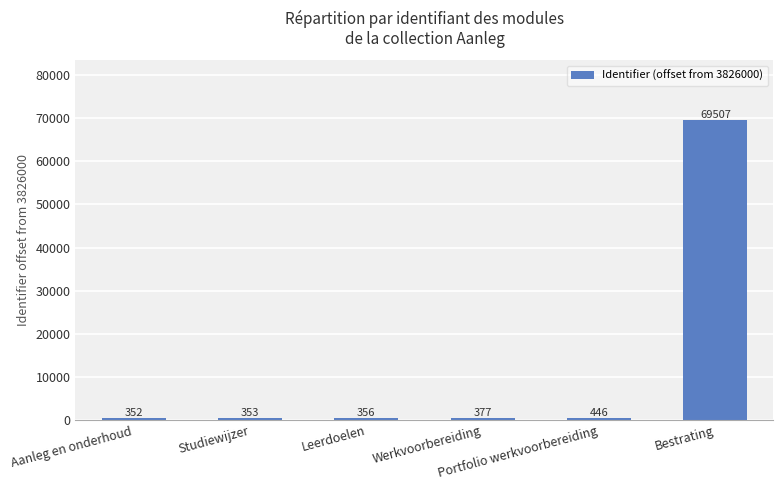

What is the label of the 2nd bar from the right?

Portfolio werkvoorbereiding